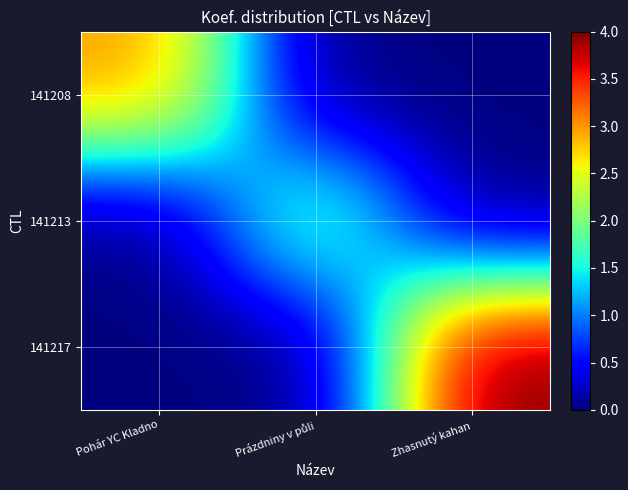

Which series has the widest spread of values?

141217